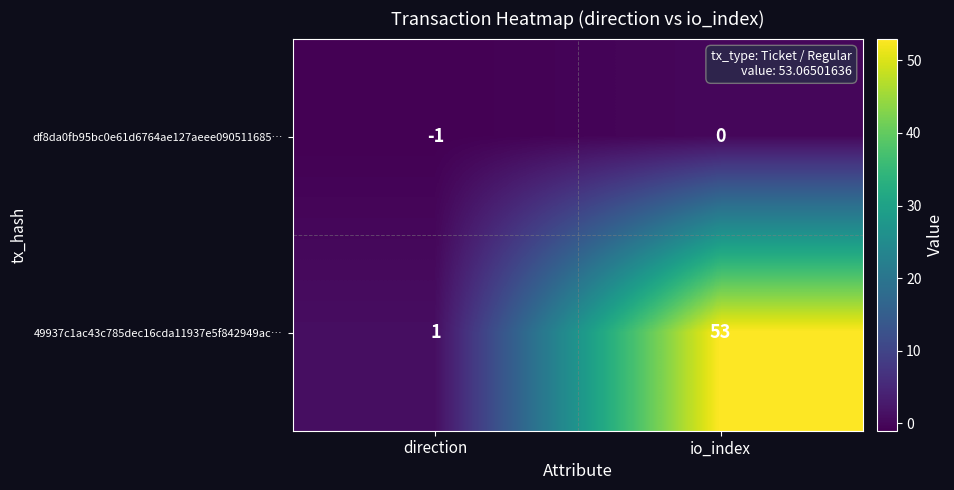

What is the minimum value shown in the chart?

-1